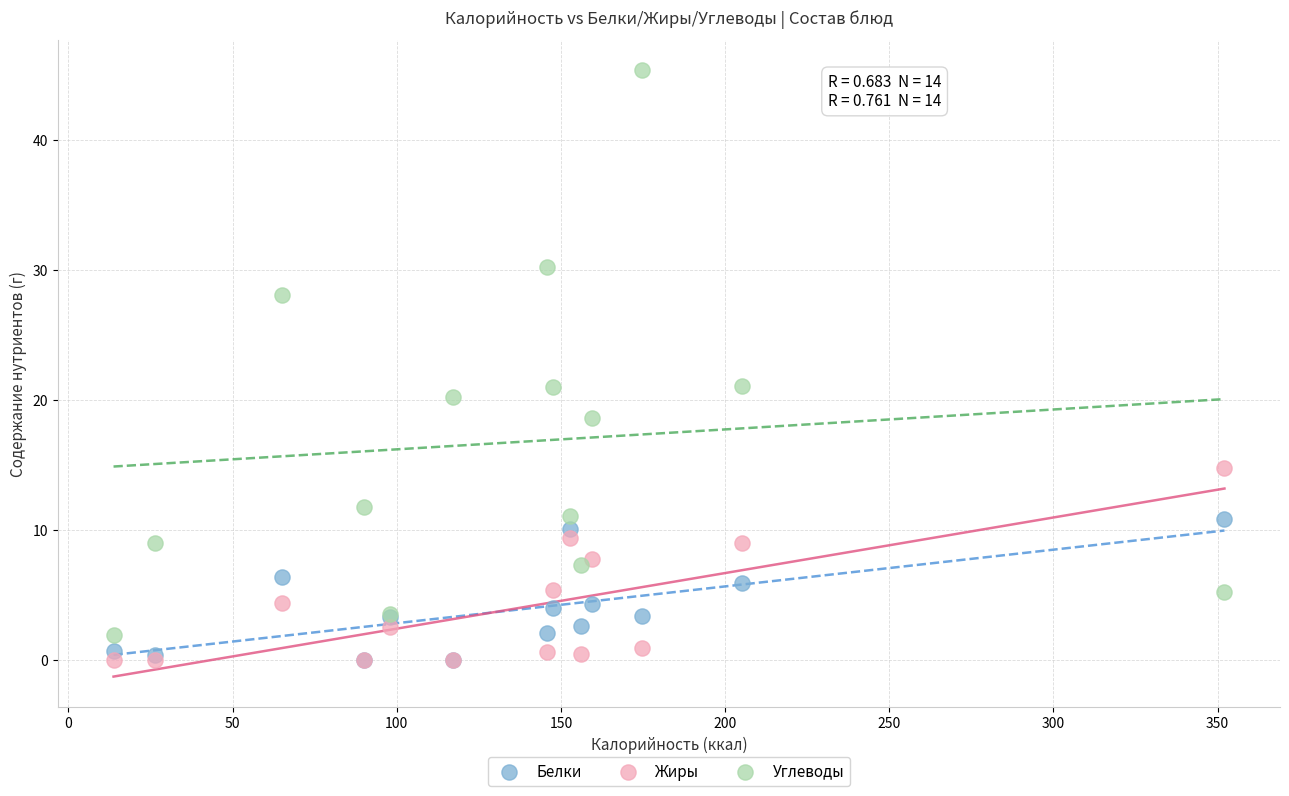

Which series contains the highest Y value?

Углеводы